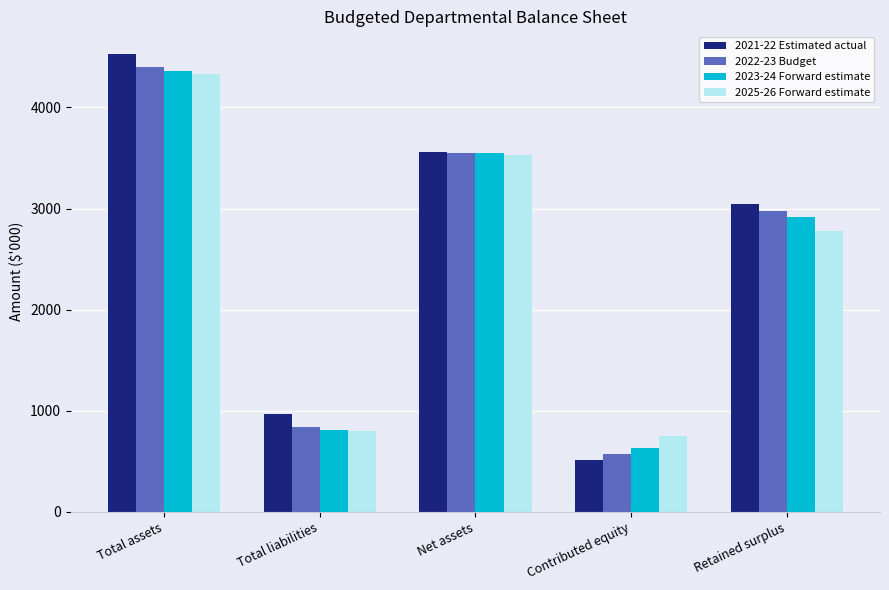

What is the average value of the 2025-26 Forward estimate series?

2438